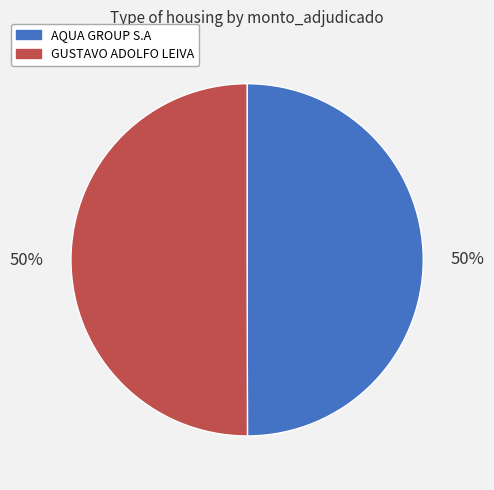

The GUSTAVO ADOLFO LEIVA slice represents 44% of the pie. True or false?

False